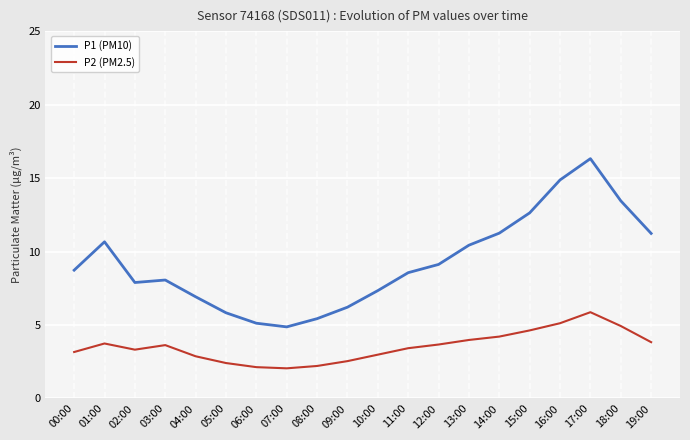

List the series in order of their peak value, lowest first.

P2 (PM2.5), P1 (PM10)